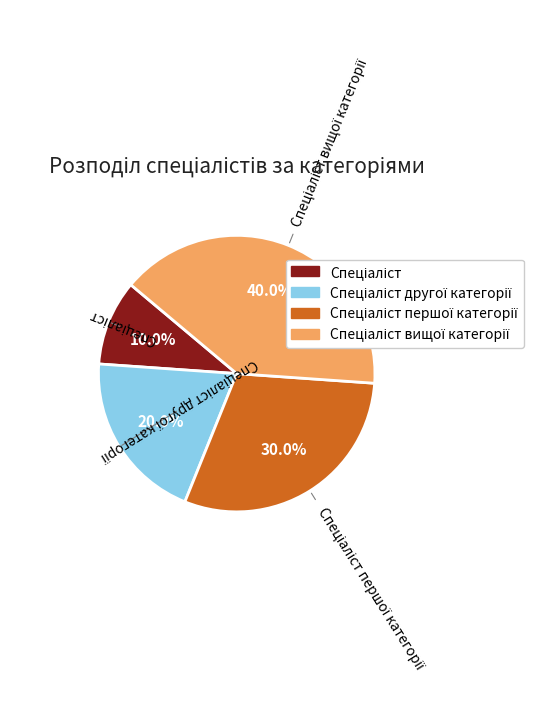

Does any single category account for the majority?

No